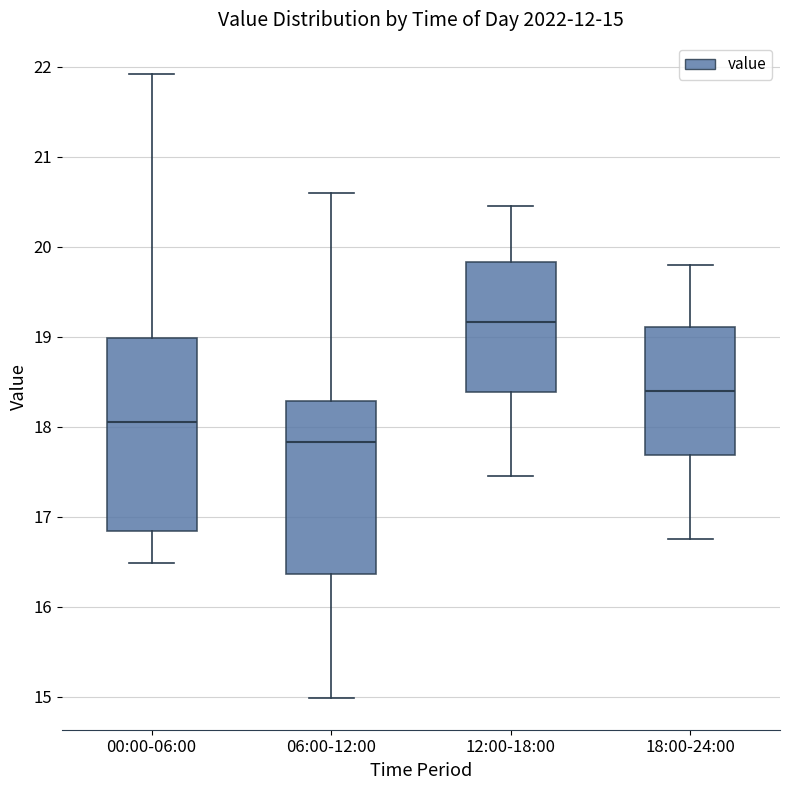

Comparing the boxes themselves (not the whiskers), which one is the tallest?

00:00-06:00